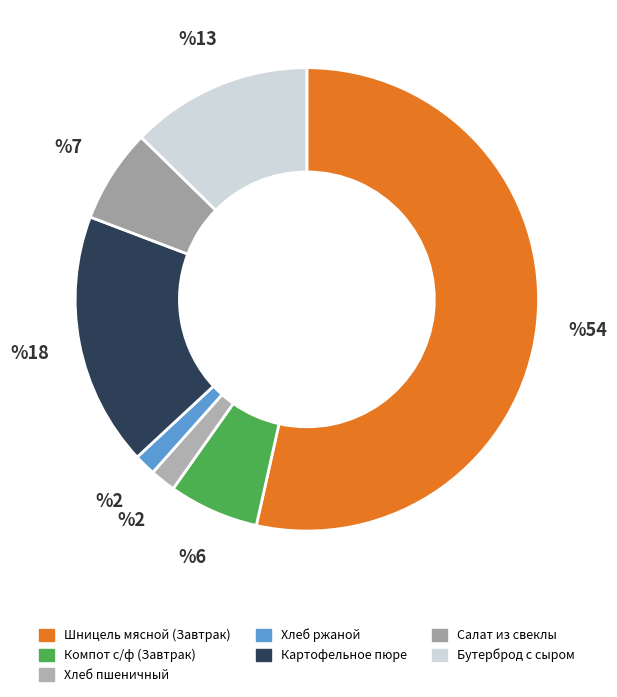

Which slice is the smallest?

Хлеб ржаной